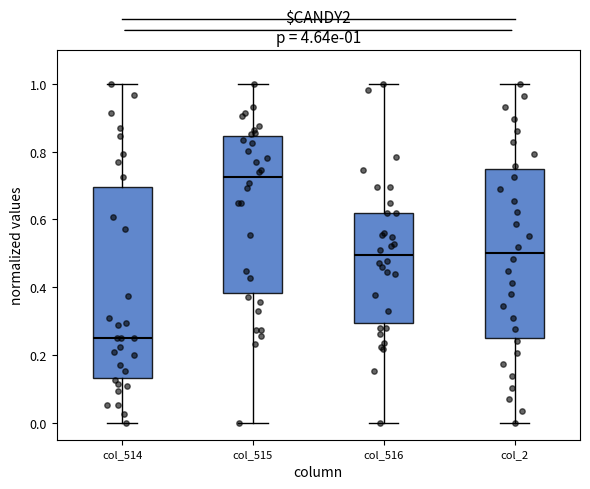

Which box is the tallest, from its lower edge to its upper edge?

col_514